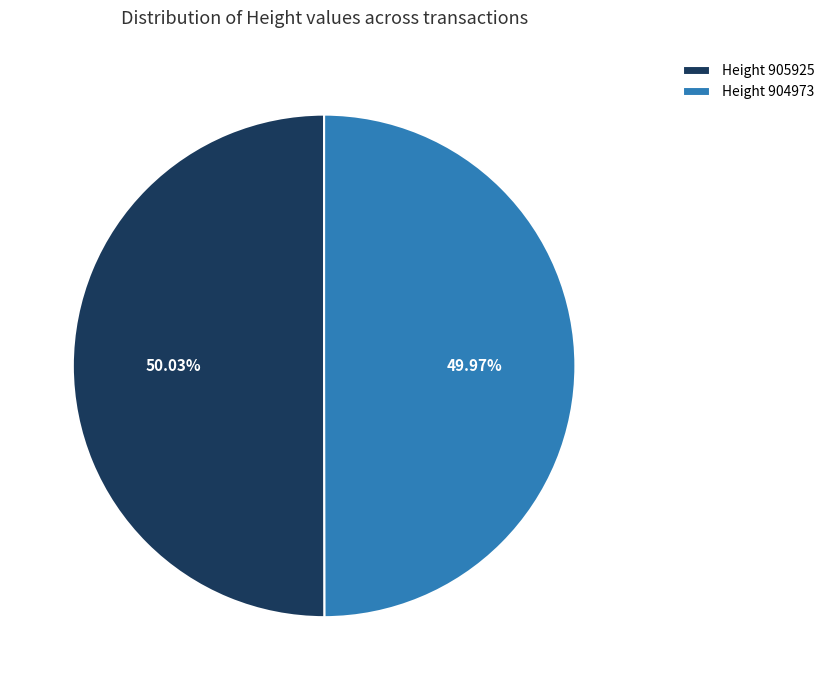

Approximately how many times larger is the value at Height 904973 compared to Height 905925?

1.0